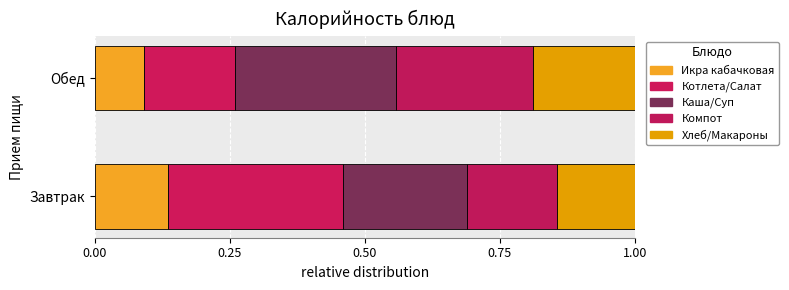

Where is Икра кабачковая nearest to the value 0?

Обед